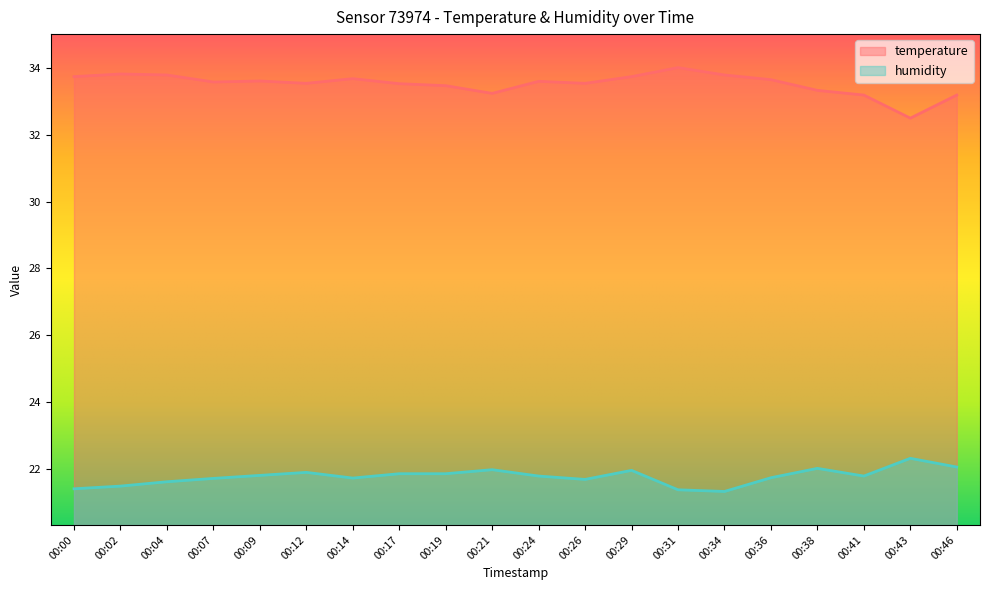

Is it true that temperature equals 32.5 at 00:43?

True